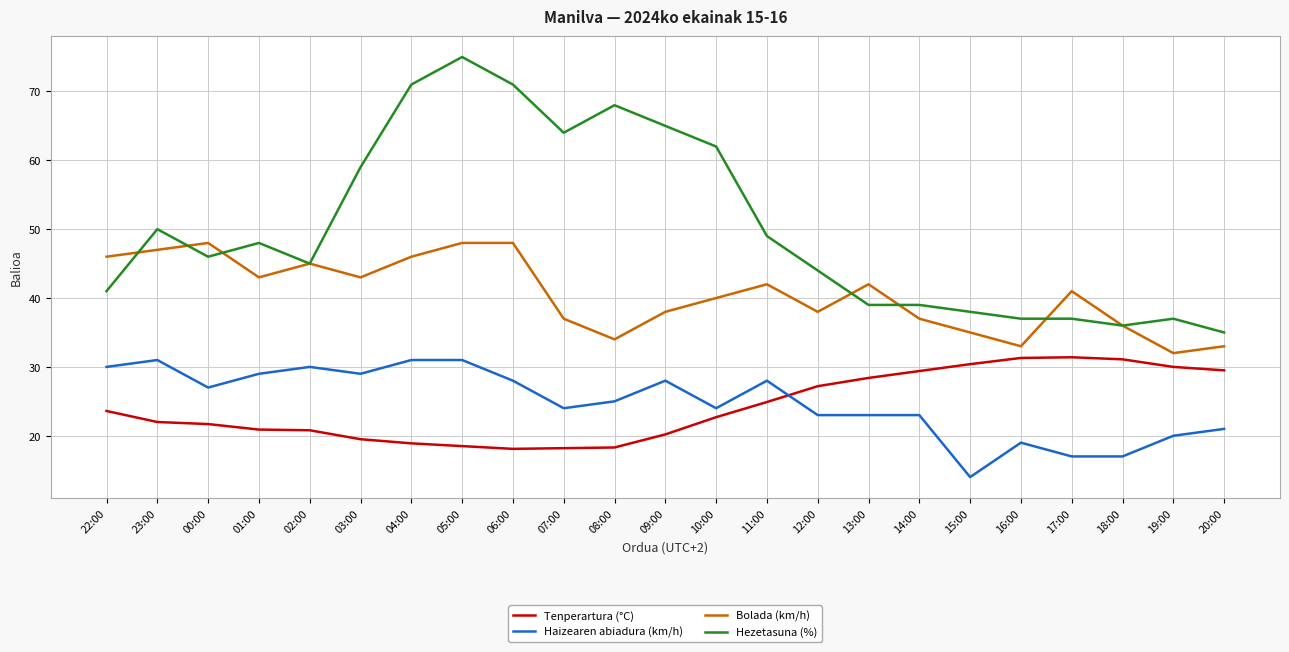

What is the smallest value displayed?

14.0